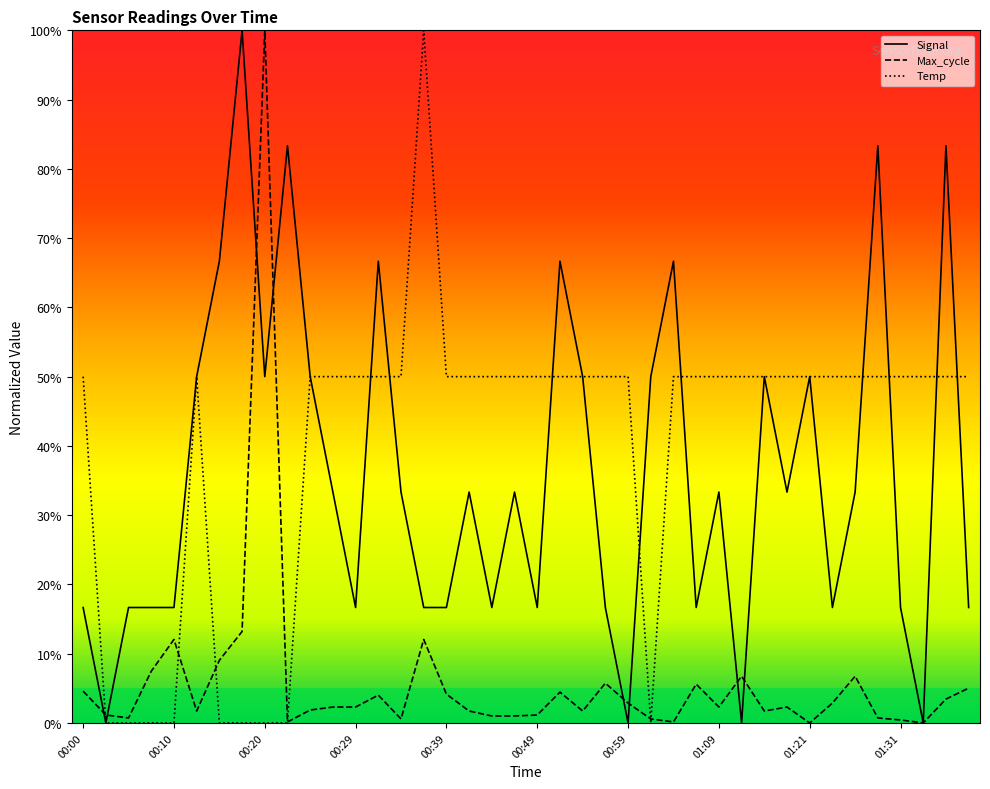

What is the maximum value for Max_cycle?

100.0